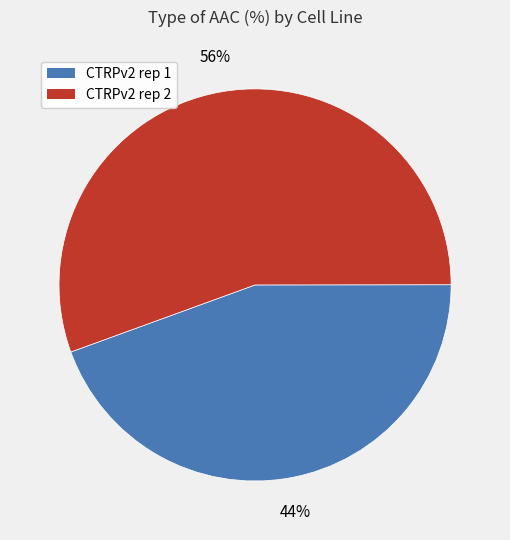

Is the sum of CTRPv2 rep 1 and CTRPv2 rep 2 greater than half?

Yes